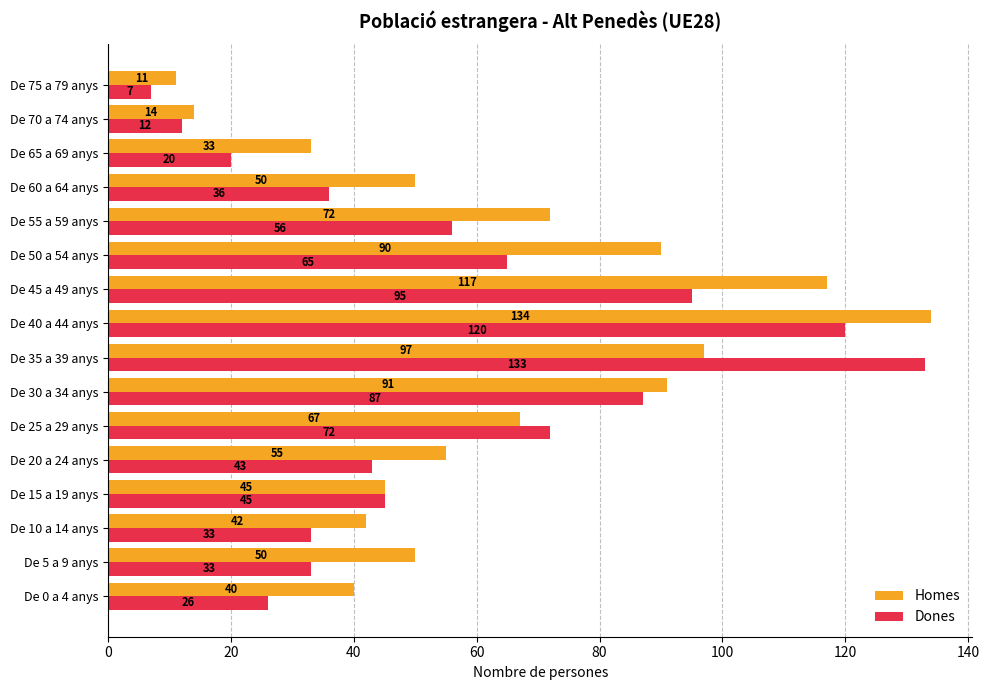

What is the average value of the Dones series?

55